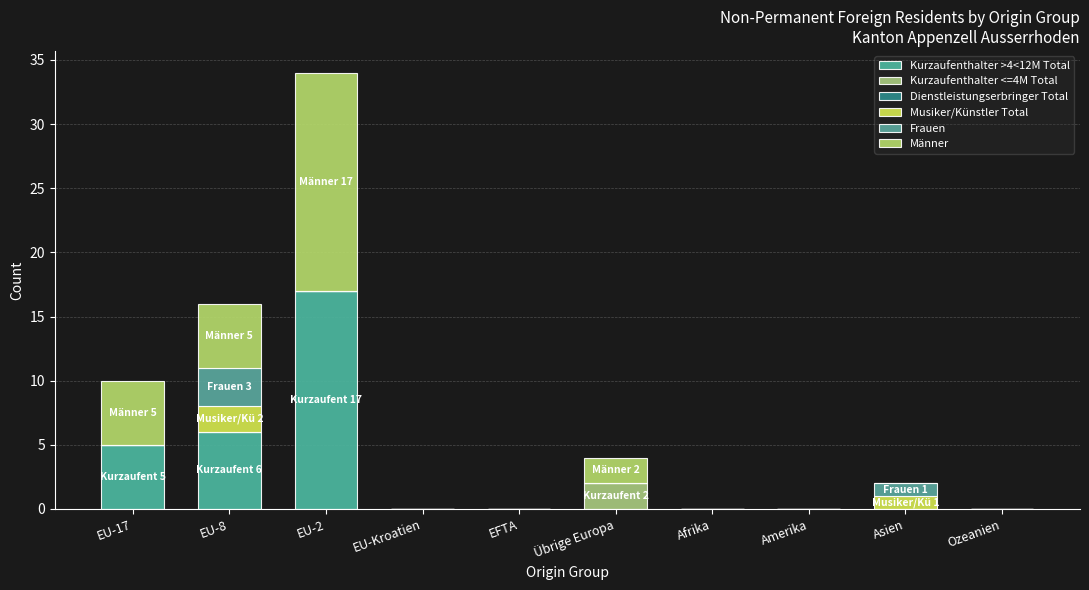

Count the number of data series in this chart.

5